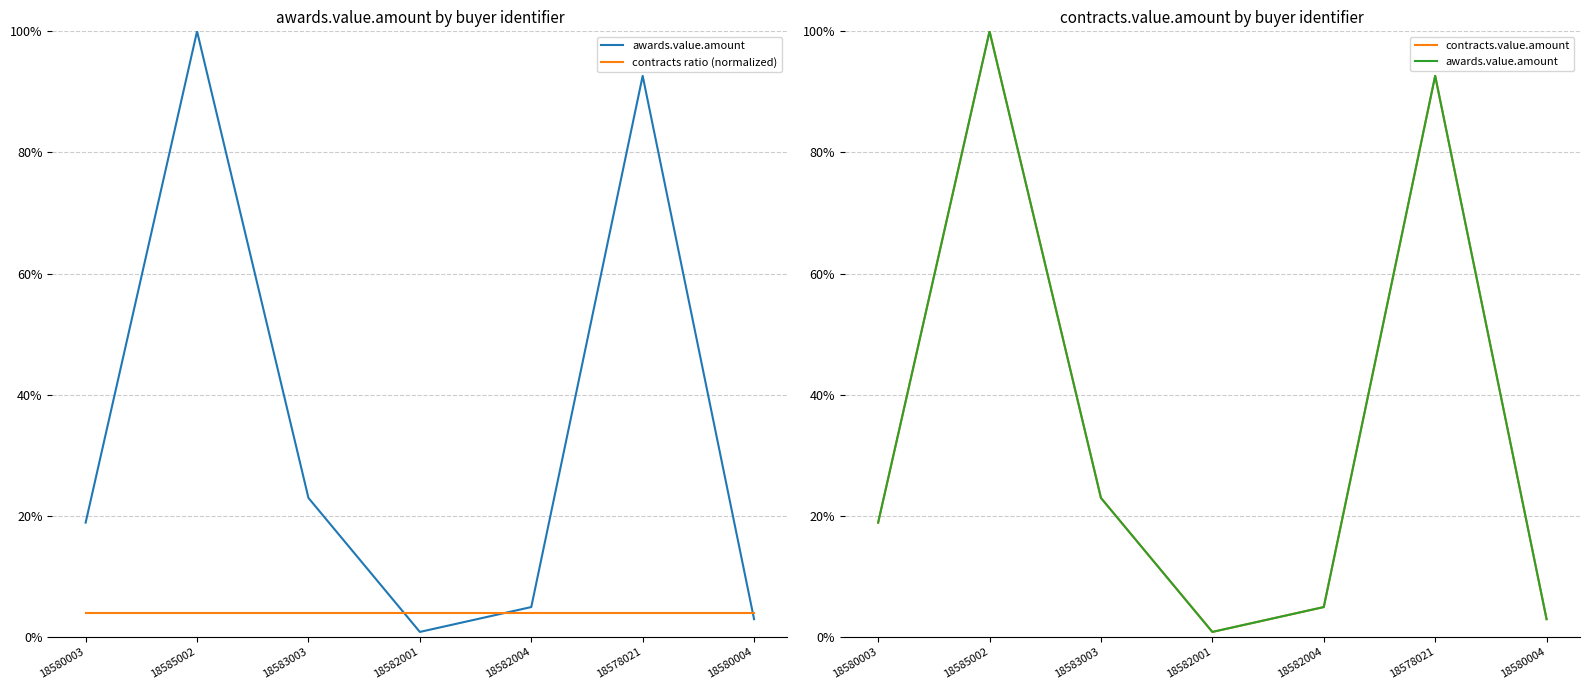

Which series has the largest total across all categories?

awards.value.amount